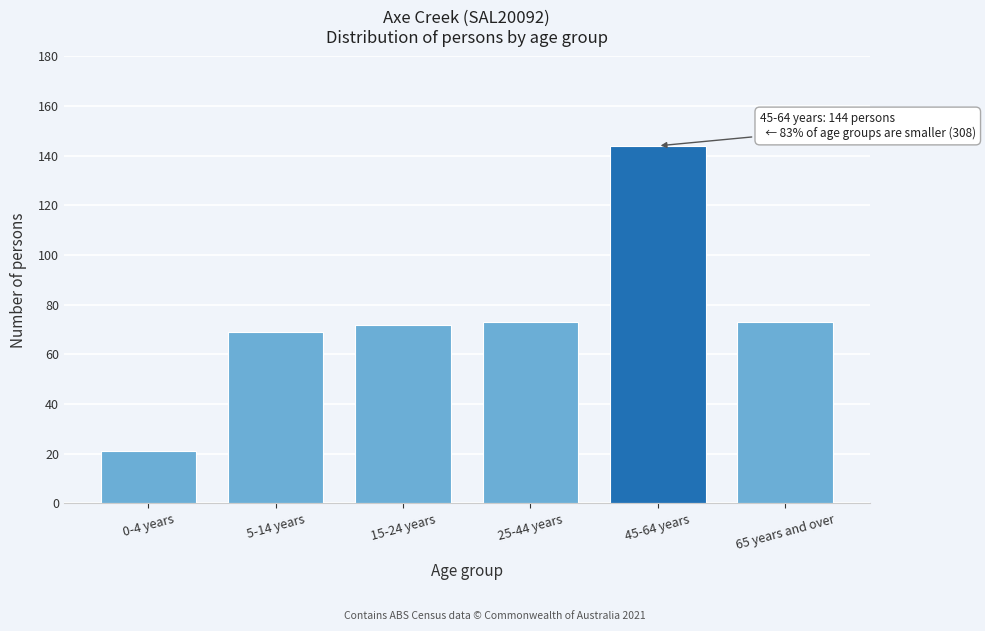

Reading left to right, transcribe all the data shown in this chart.

0-4 years=21	5-14 years=69	15-24 years=72	25-44 years=73	45-64 years=144	65 years and over=73